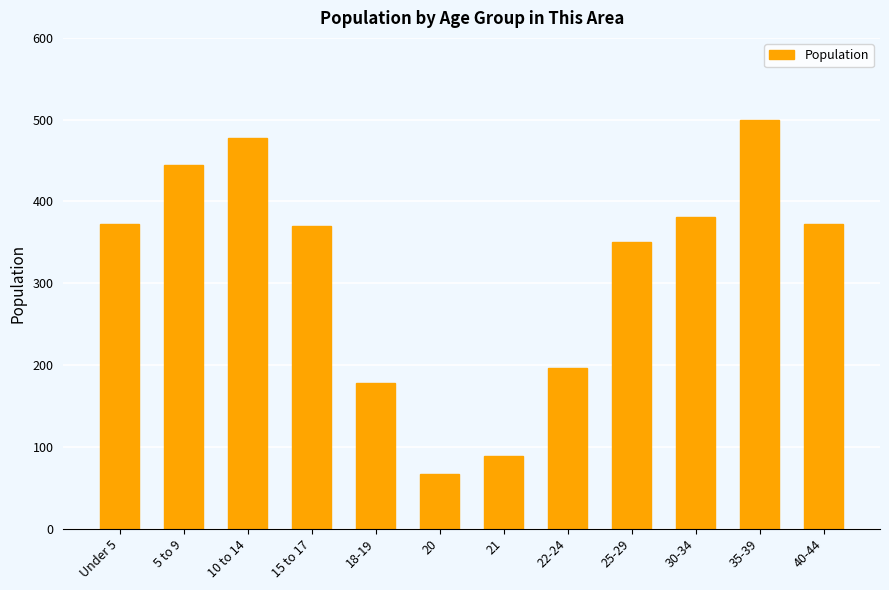

How many bars are there in total?

12